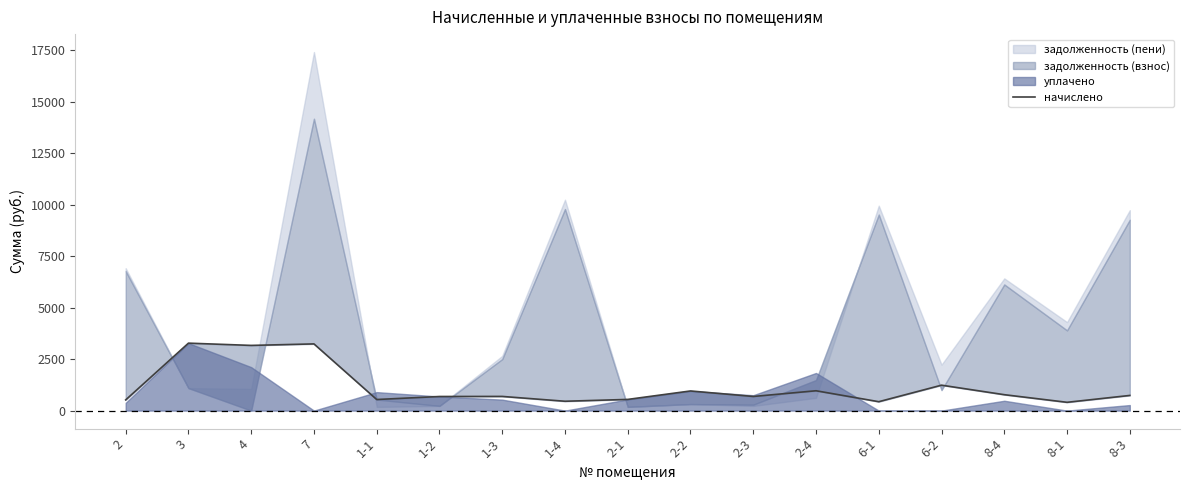

What is the difference between the maximum and minimum values?

2874.1